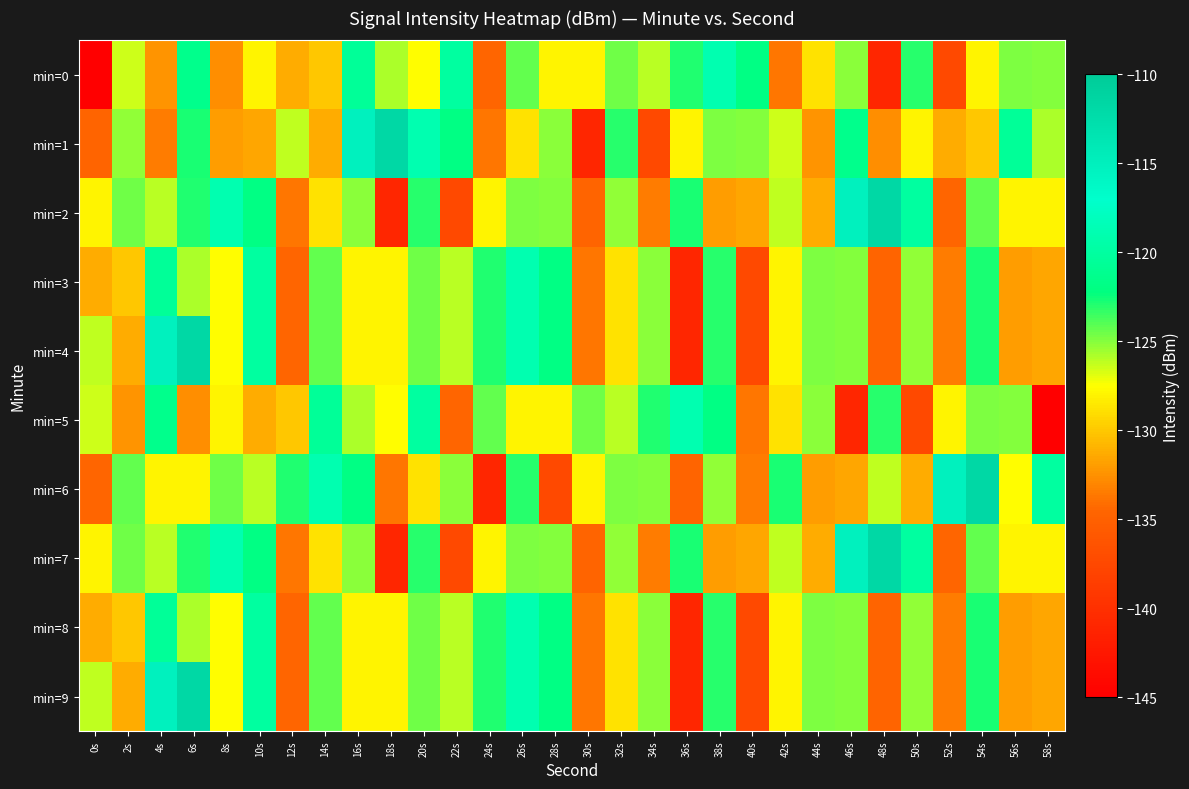

Which series changed the most between 36s and 50s?

min=5